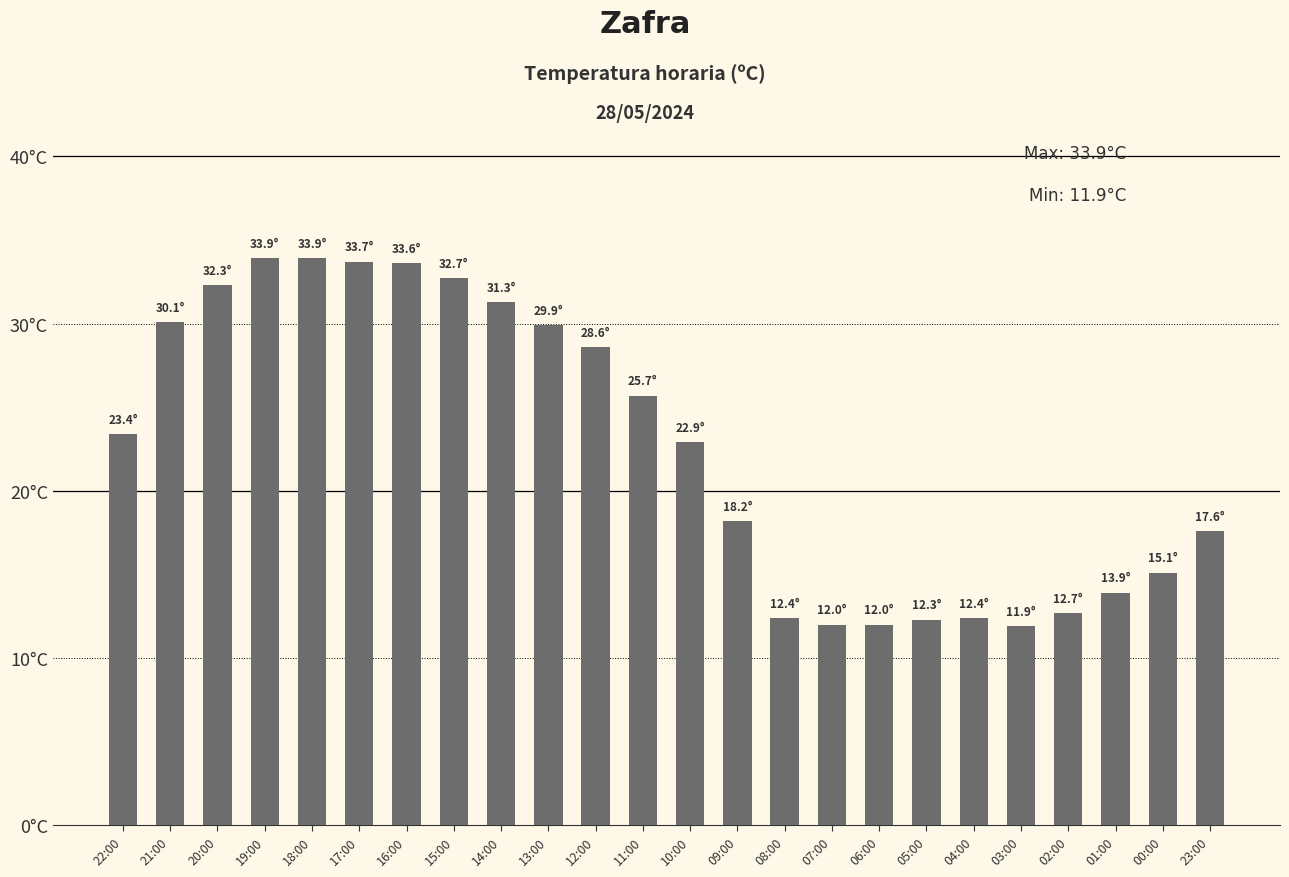

Reading left to right, transcribe all the data shown in this chart.

23.4	30.1	32.3	33.9	33.9	33.7	33.6	32.7	31.3	29.9	28.6	25.7	22.9	18.2	12.4	12.0	12.0	12.3	12.4	11.9	12.7	13.9	15.1	17.6